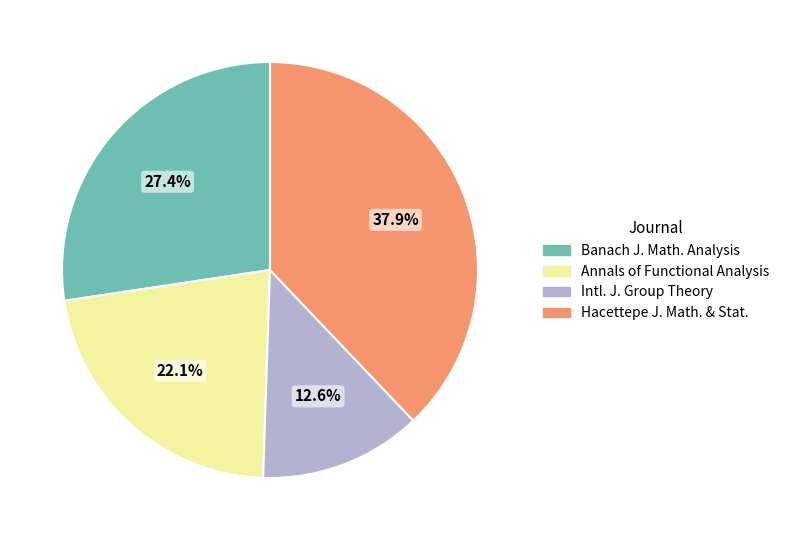

Is there any slice that represents more than half of the pie?

No